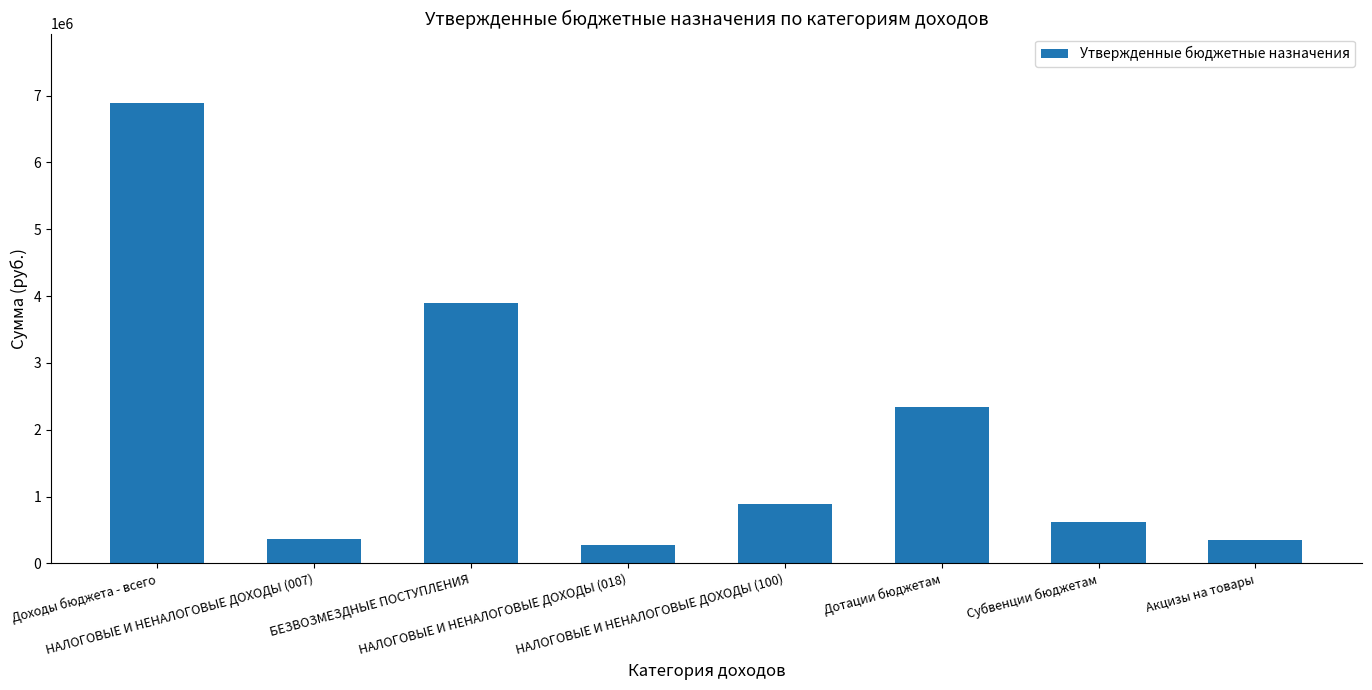

What is the minimum value shown in the chart?

280000